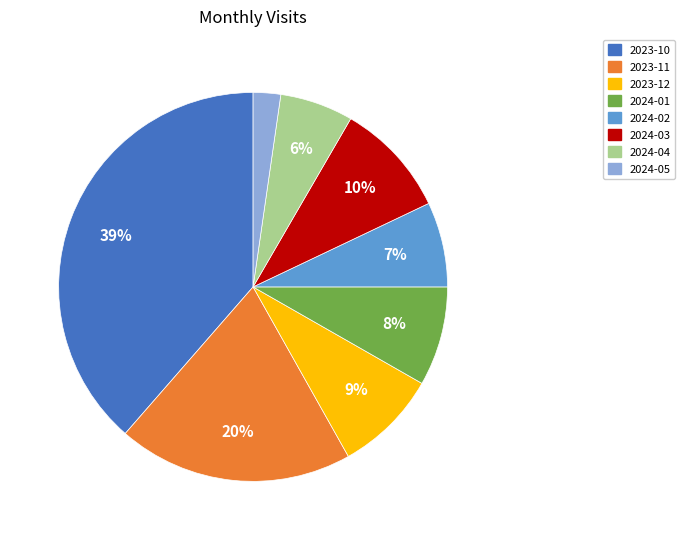

Which category has the smallest portion of the pie?

2024-05